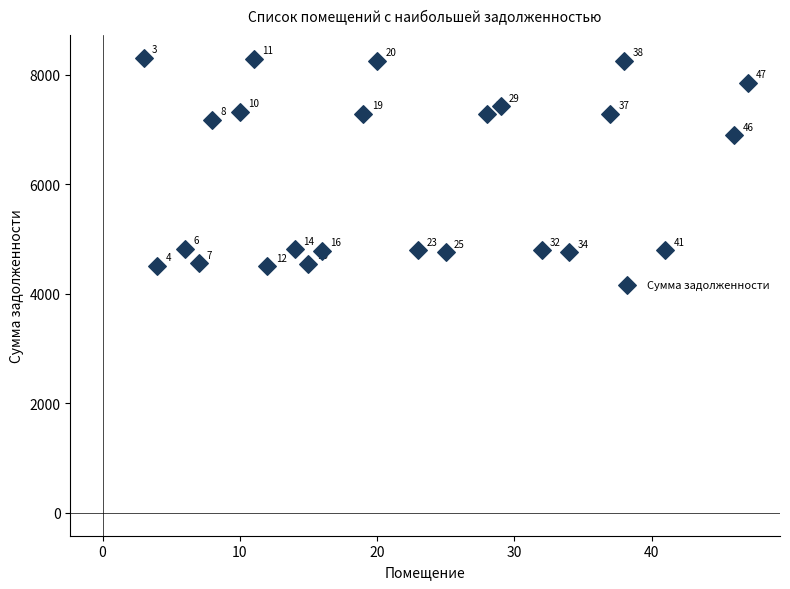

What Y value in the scatter plot is closest to 6408?

6895.6